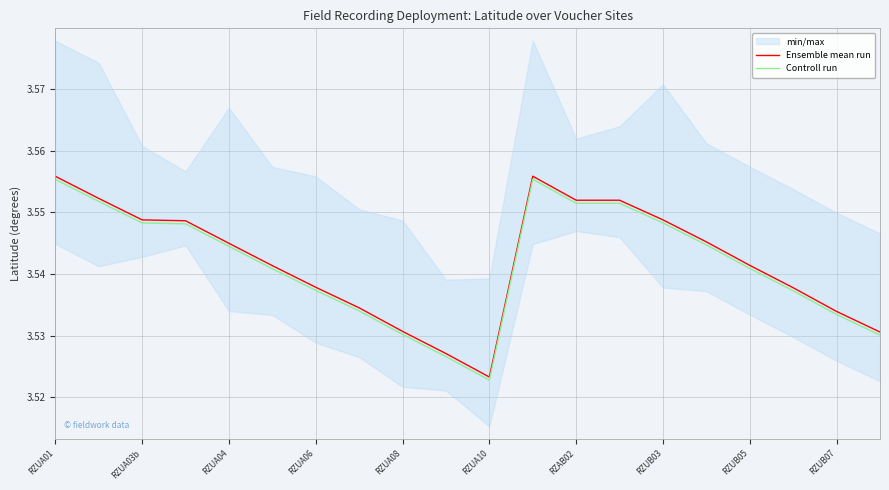

Reading right to left, list all the values displayed in this chart.

Ensemble mean run: 3.5	3.5	3.5	3.5	3.5	3.5	3.6	3.6	3.6	3.5	3.5	3.5	3.5	3.5	3.5	3.5	3.5	3.5	3.6	3.6
Controll run: 3.5	3.5	3.5	3.5	3.5	3.5	3.6	3.6	3.6	3.5	3.5	3.5	3.5	3.5	3.5	3.5	3.5	3.5	3.6	3.6